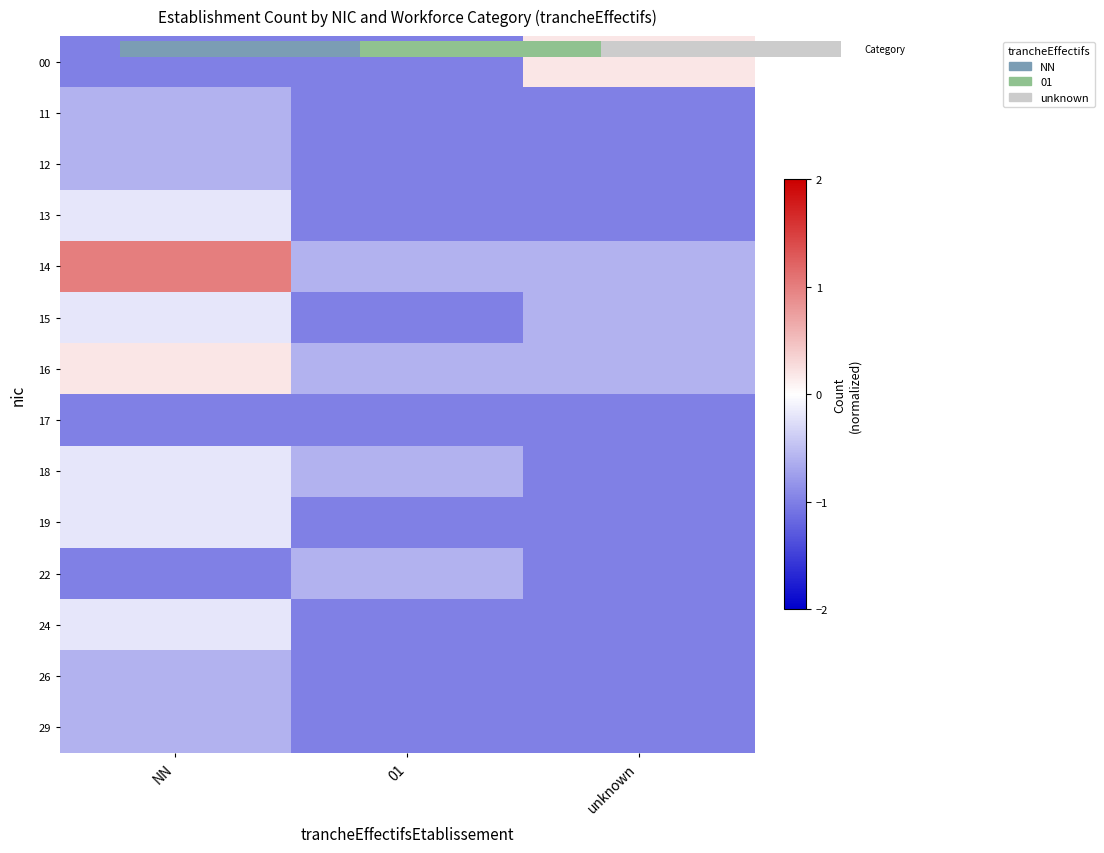

At 01, list the series in order from smallest to largest.

00, 11, 12, 13, 15, 17, 19, 24, 26, 29, 14, 16, 18, 22